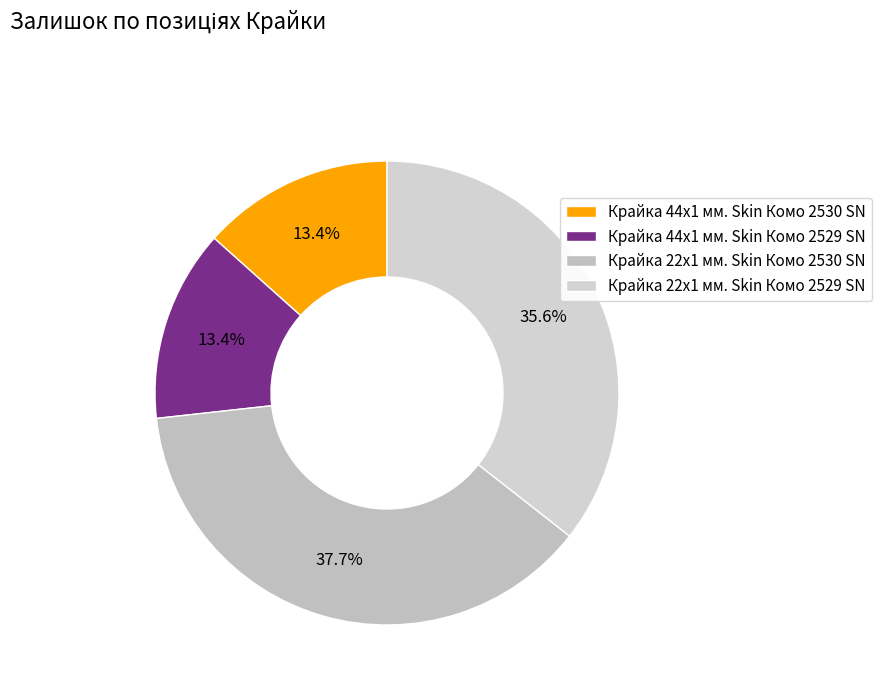

Is Крайка 22x1 мм. Skin Комо 2529 SN the majority of the pie?

No